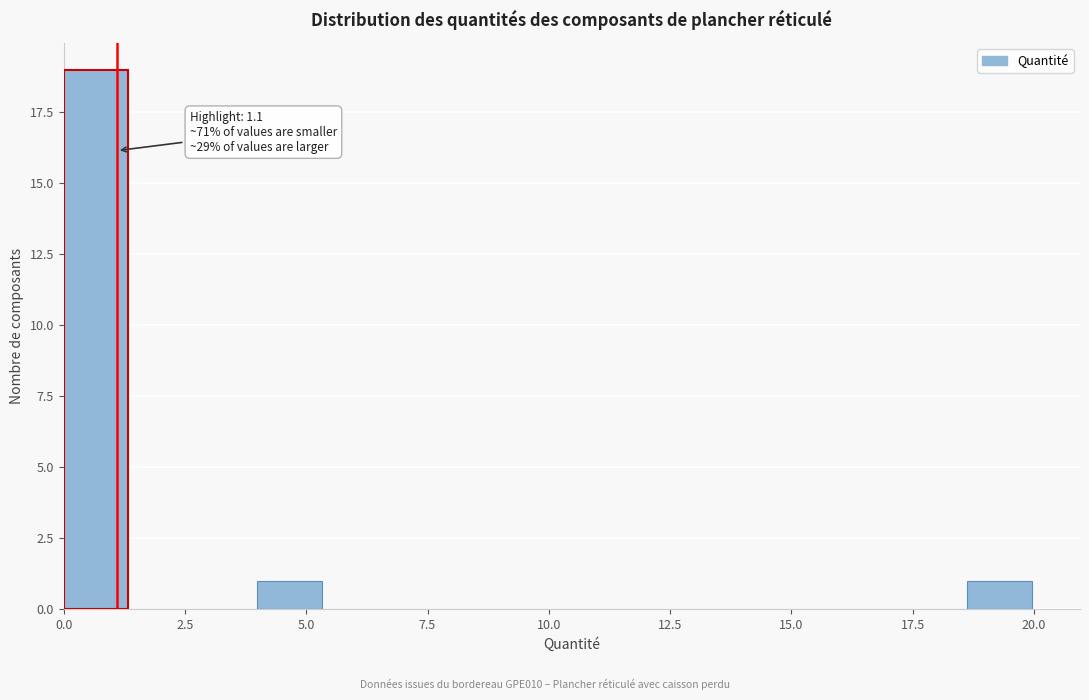

Around what value on the x-axis is the tallest bar? Give the approximate position of its centre, as read against the axis.

0.5